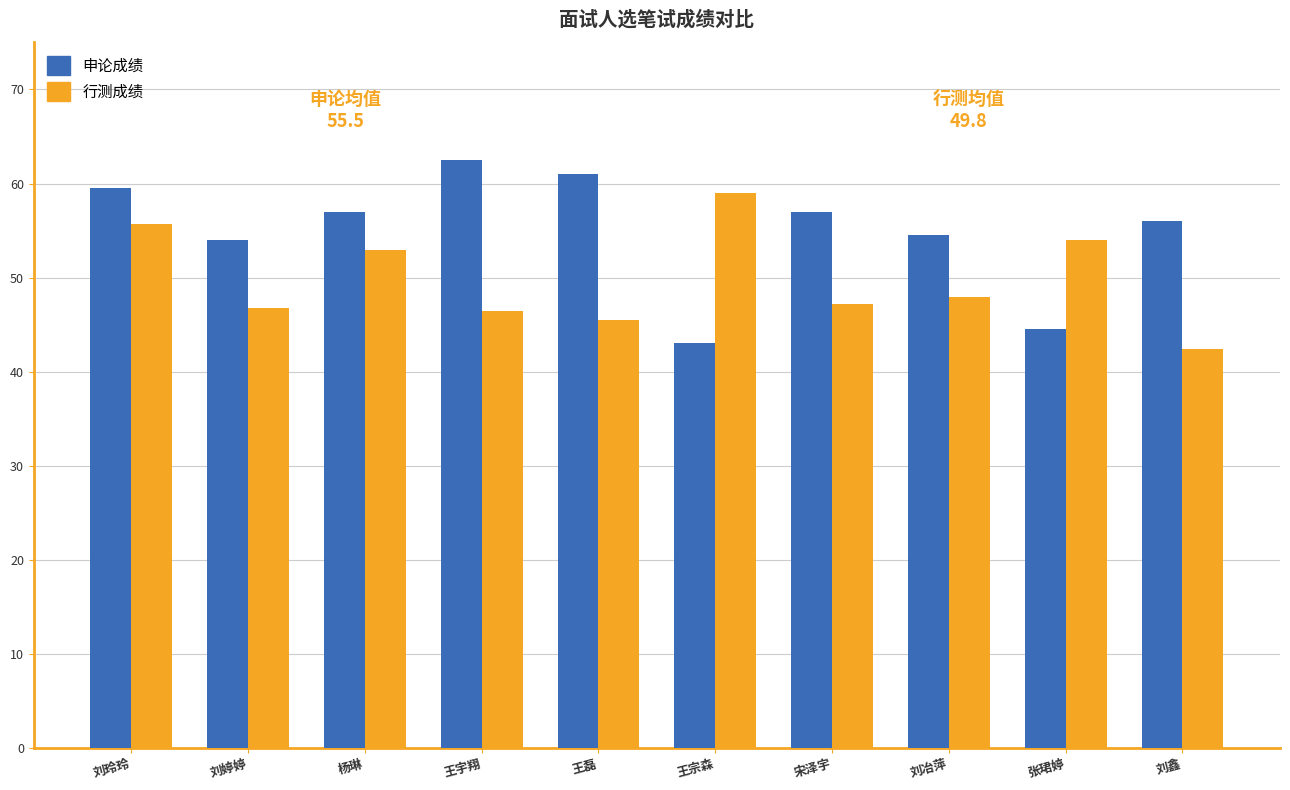

What are all the series names shown in the legend?

申论成绩, 行测成绩